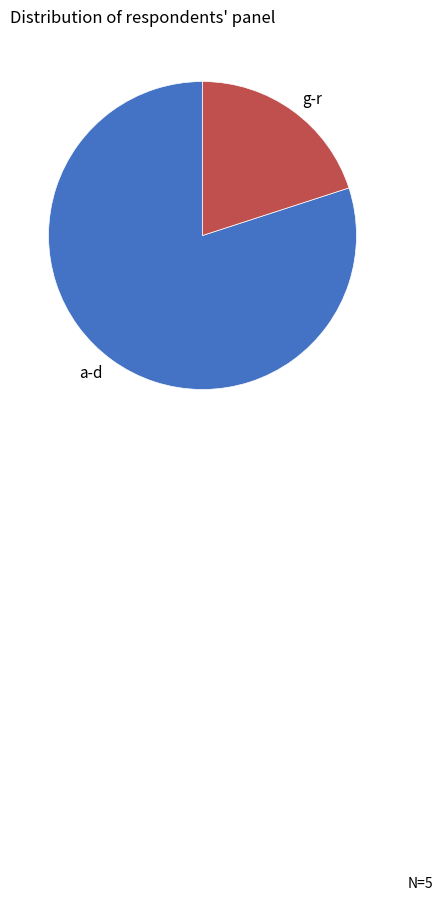

Rank the categories by value from lowest to highest.

g-r, a-d